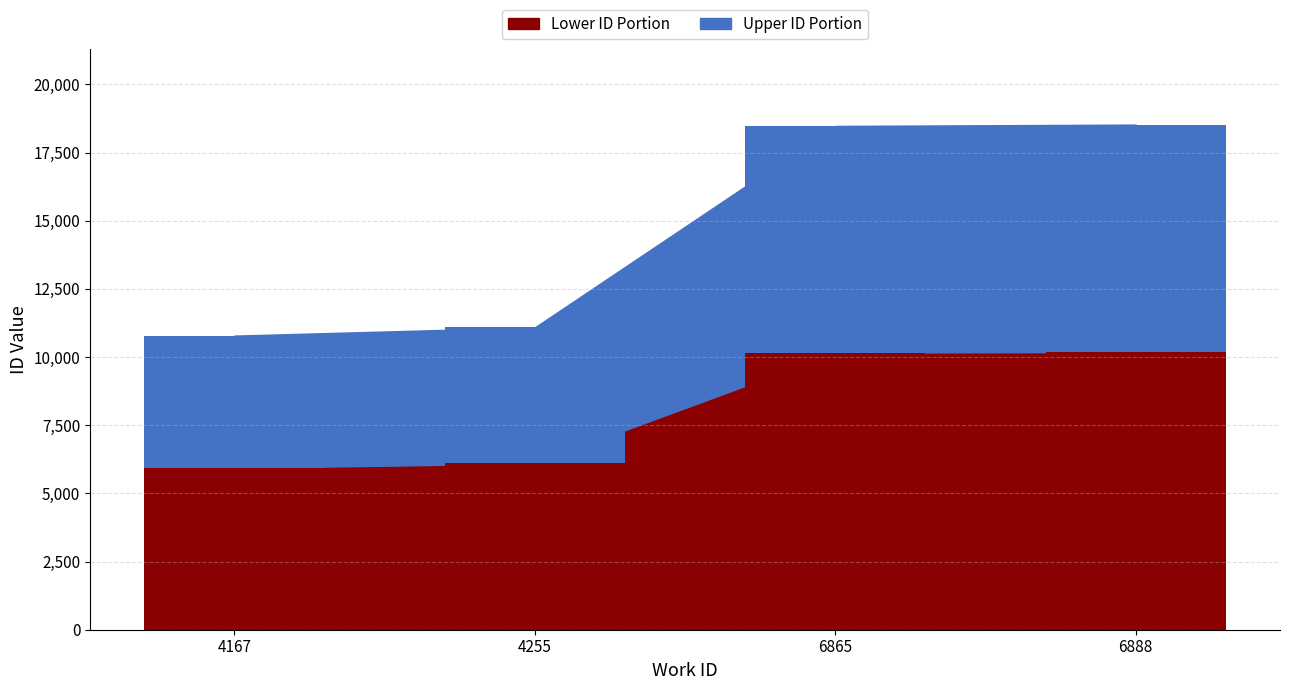

Where does the data first go above 10161?

6865